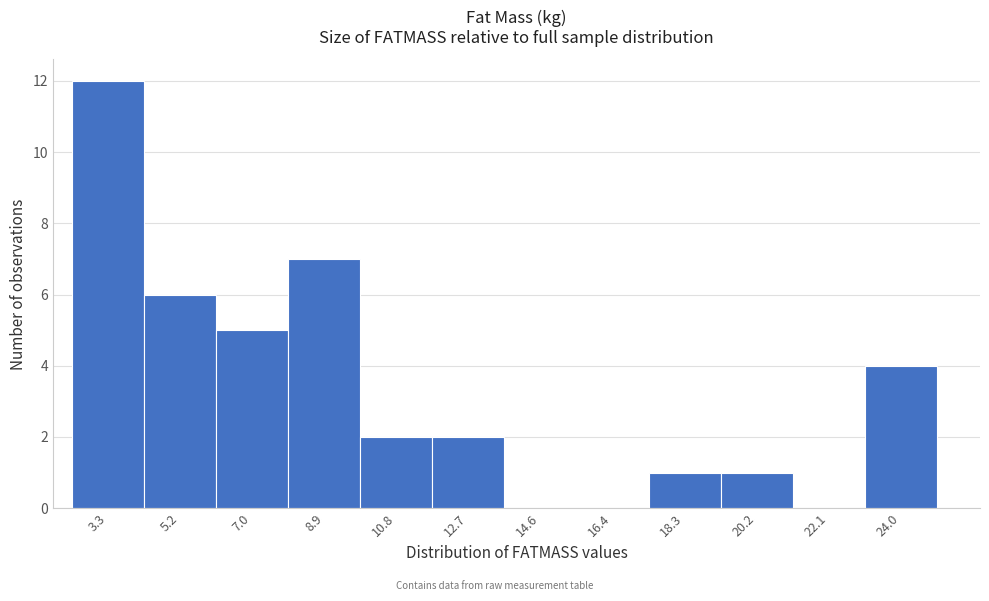

Reading left to right, extract all data points from this chart.

3.3=12	5.2=6	7.0=5	8.9=7	10.8=2	12.7=2	14.6=0	16.4=0	18.3=1	20.2=1	22.1=0	24.0=4